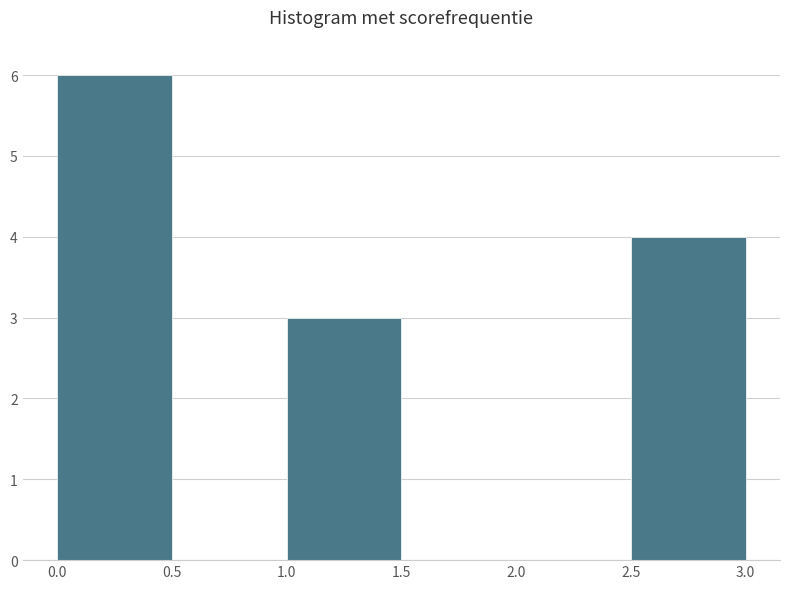

Over which range of the x-axis is the bar tallest?

0.0 to 0.5